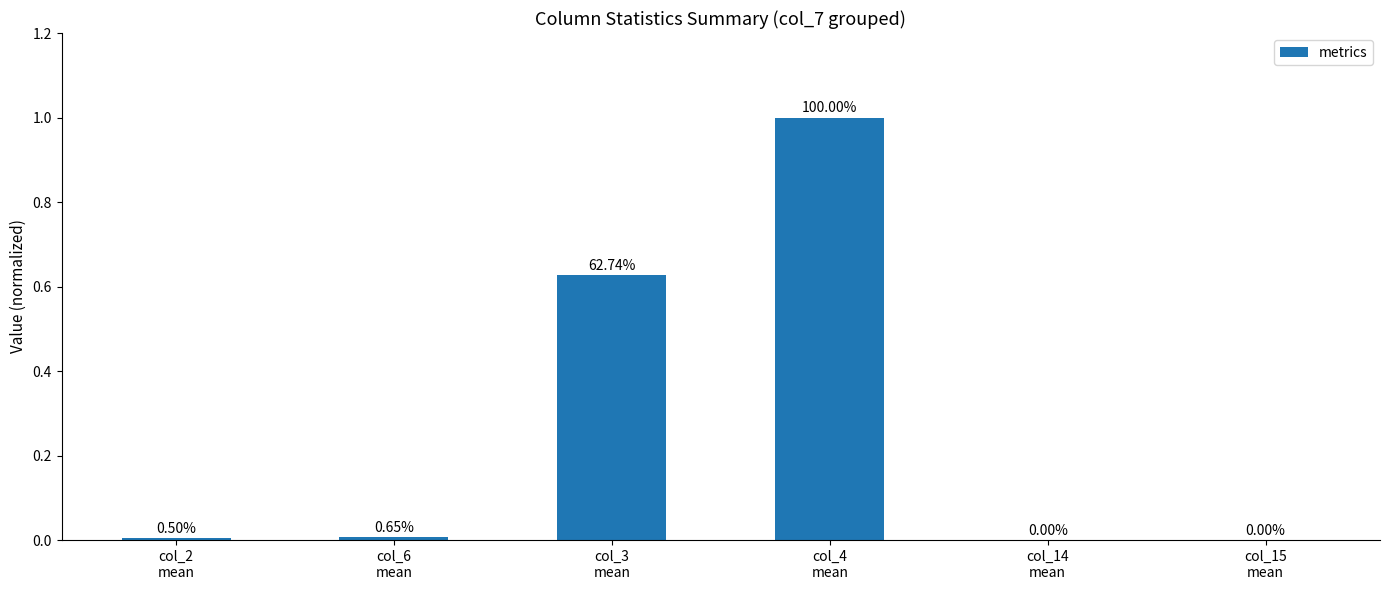

Is it true that the value at col_4
mean is 0.3?

False